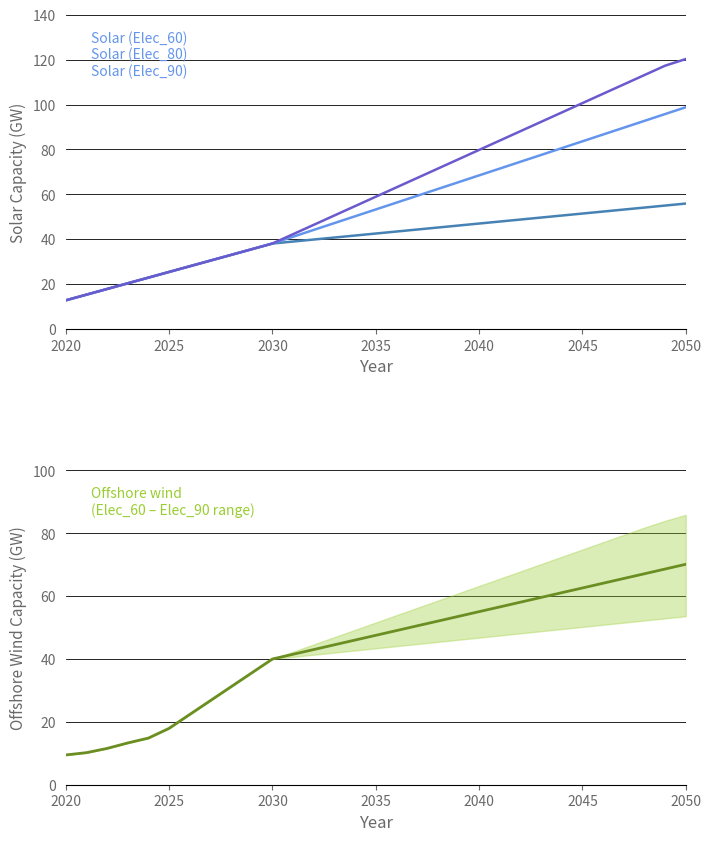

What is the difference between the second highest and second lowest values in the Solar (Elec_90) series?

102.0